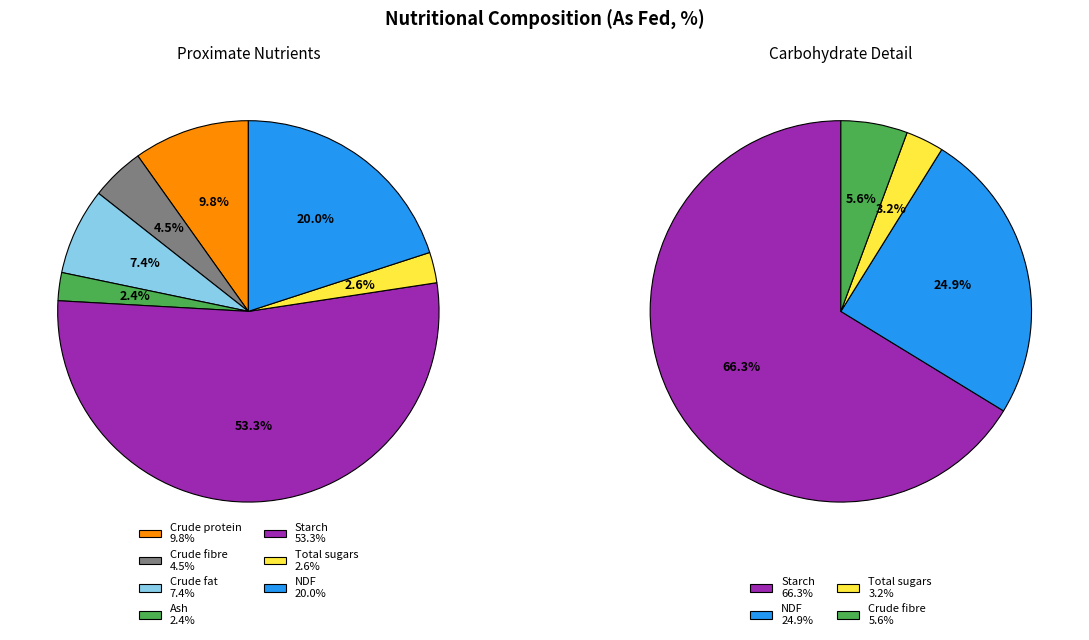

Which has a higher value, Crude fat or Crude protein?

Crude protein